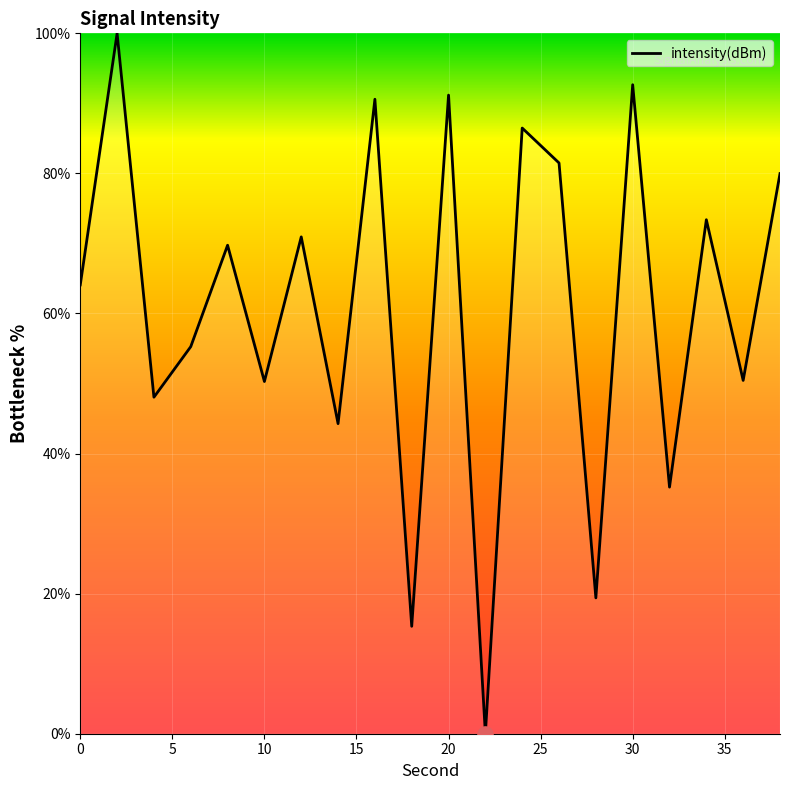

What is the difference between the maximum and minimum values?

100.0